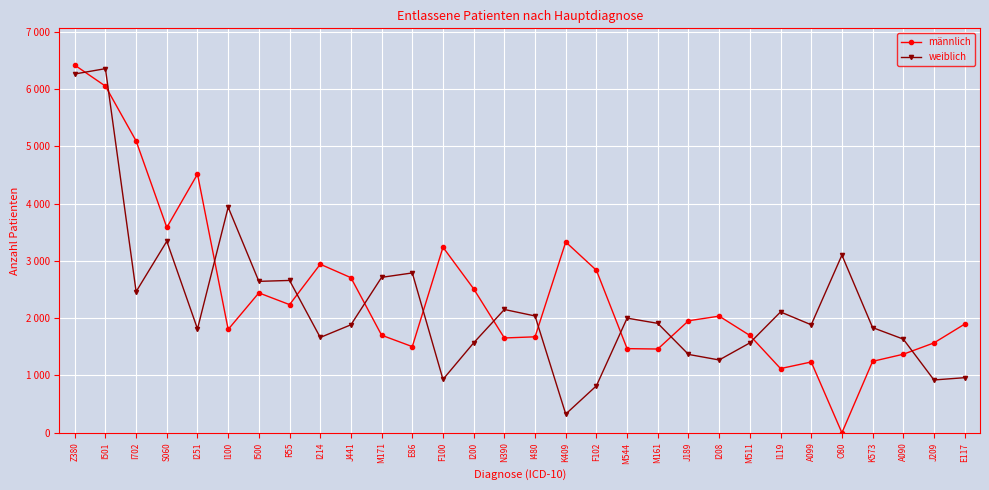

What is the greatest value displayed?

6417